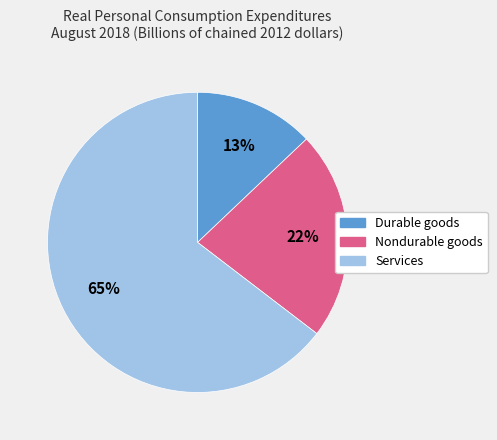

The Durable goods slice represents 19% of the pie. True or false?

False